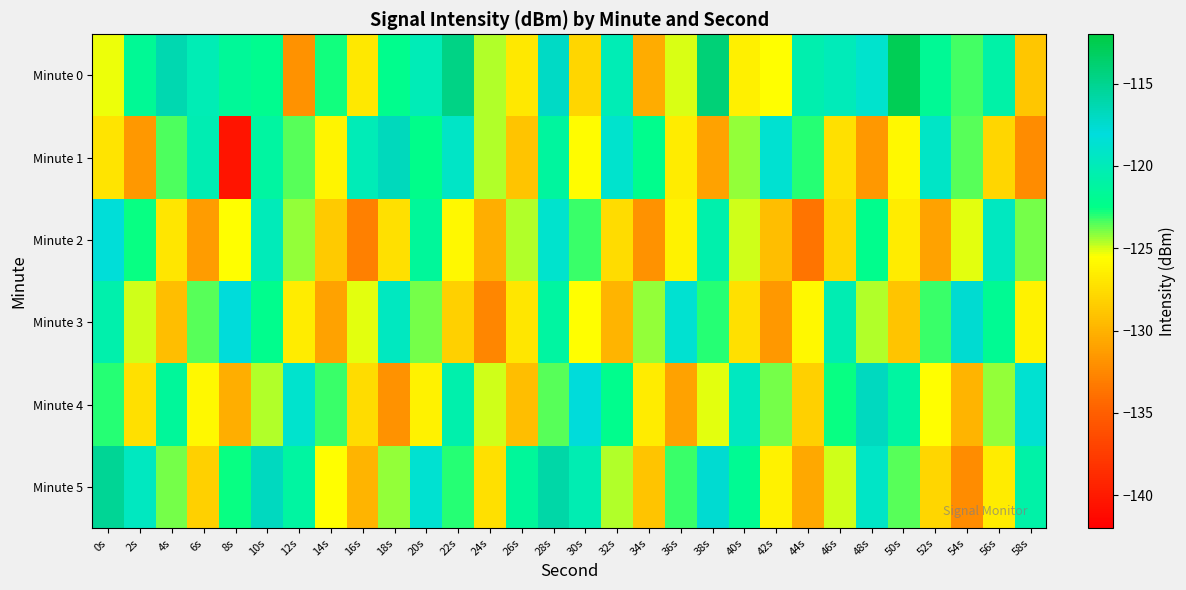

List the series in order of their peak value, lowest first.

Minute 2, Minute 3, Minute 4, Minute 1, Minute 5, Minute 0